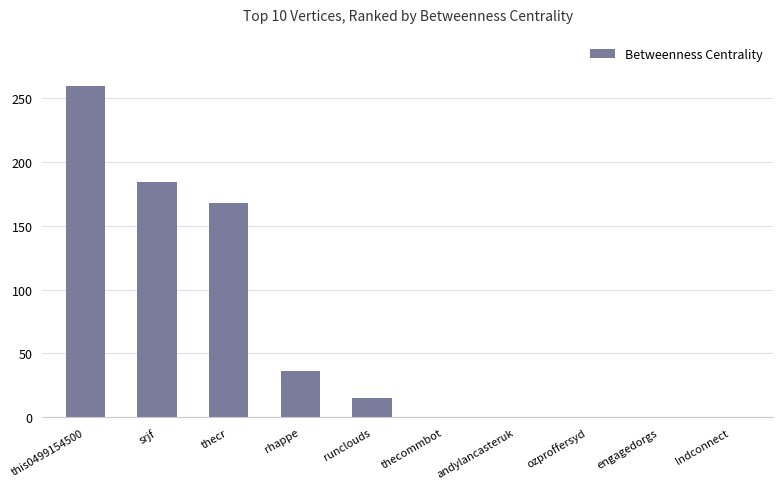

What is the average value?

66